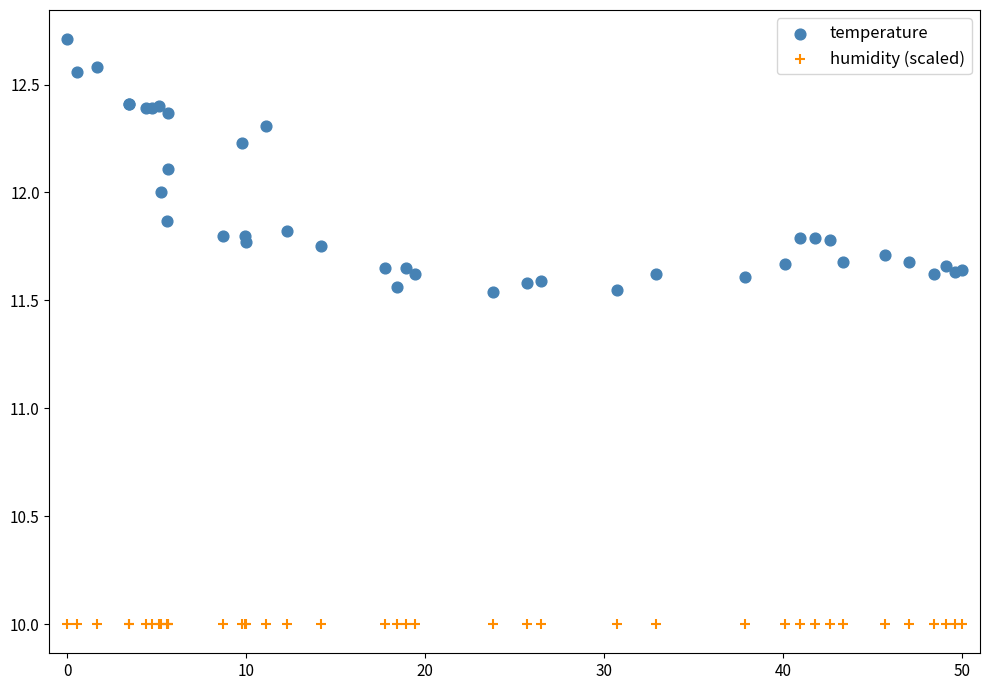

Which series reaches the minimum Y coordinate?

humidity (scaled)